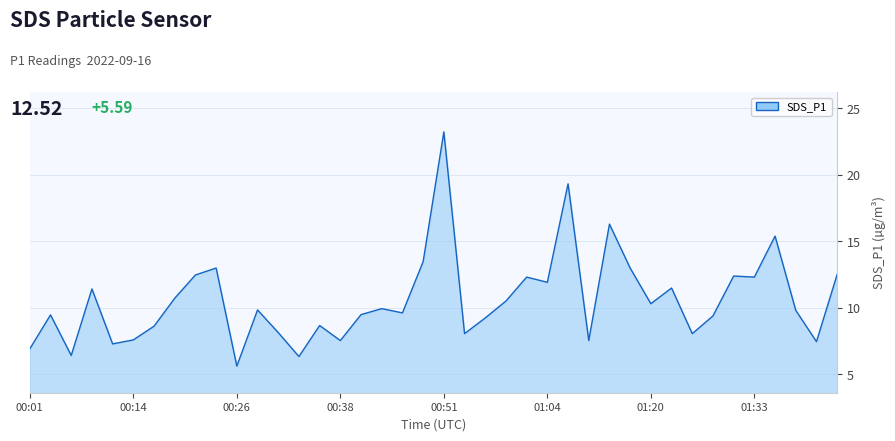

What is the smallest value displayed?

5.6